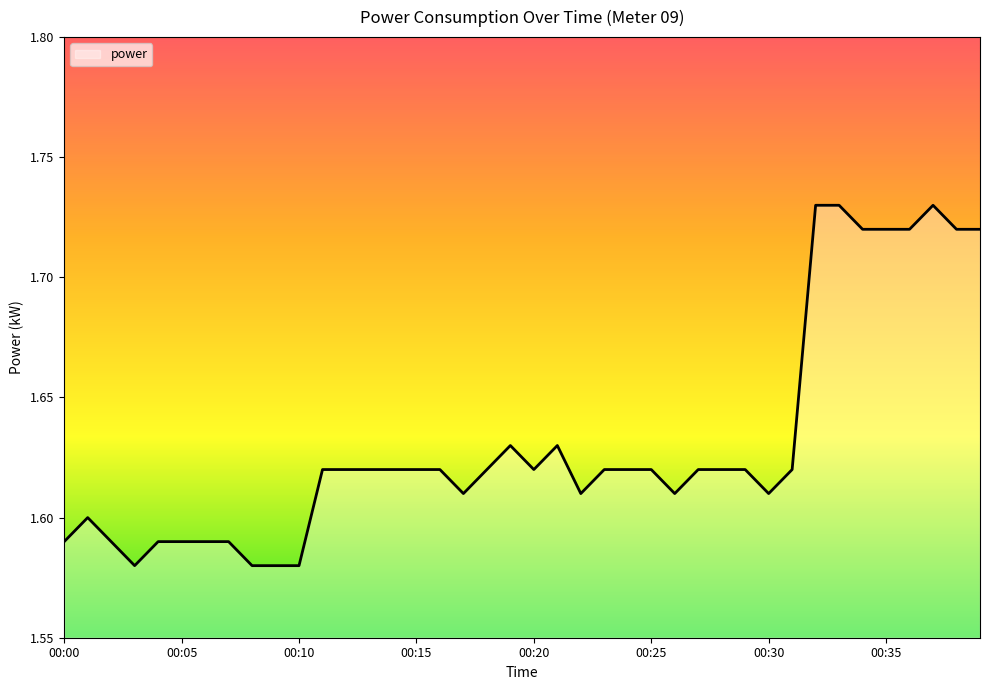

How many lines are shown in the chart?

1